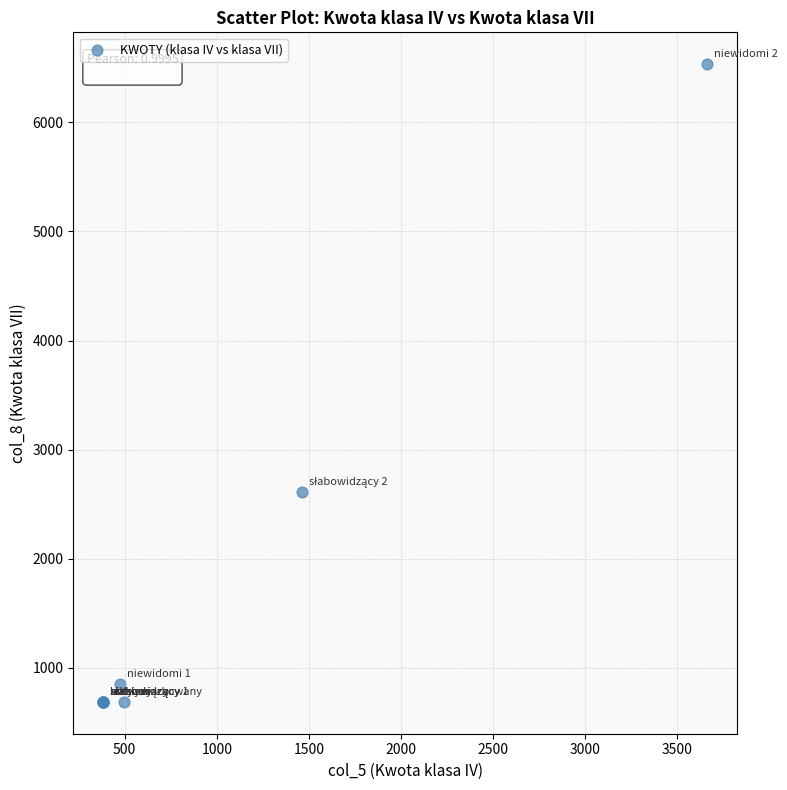

What Y value in the scatter plot is closest to 3610?

2613.6